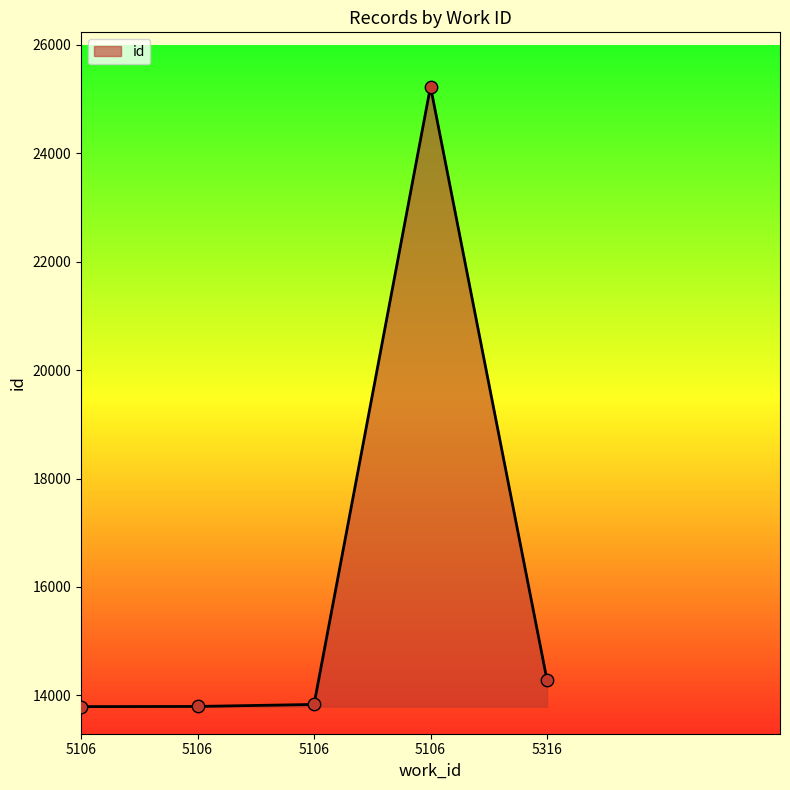

What is the ratio of the value at 5106 to the value at 5106?

0.5